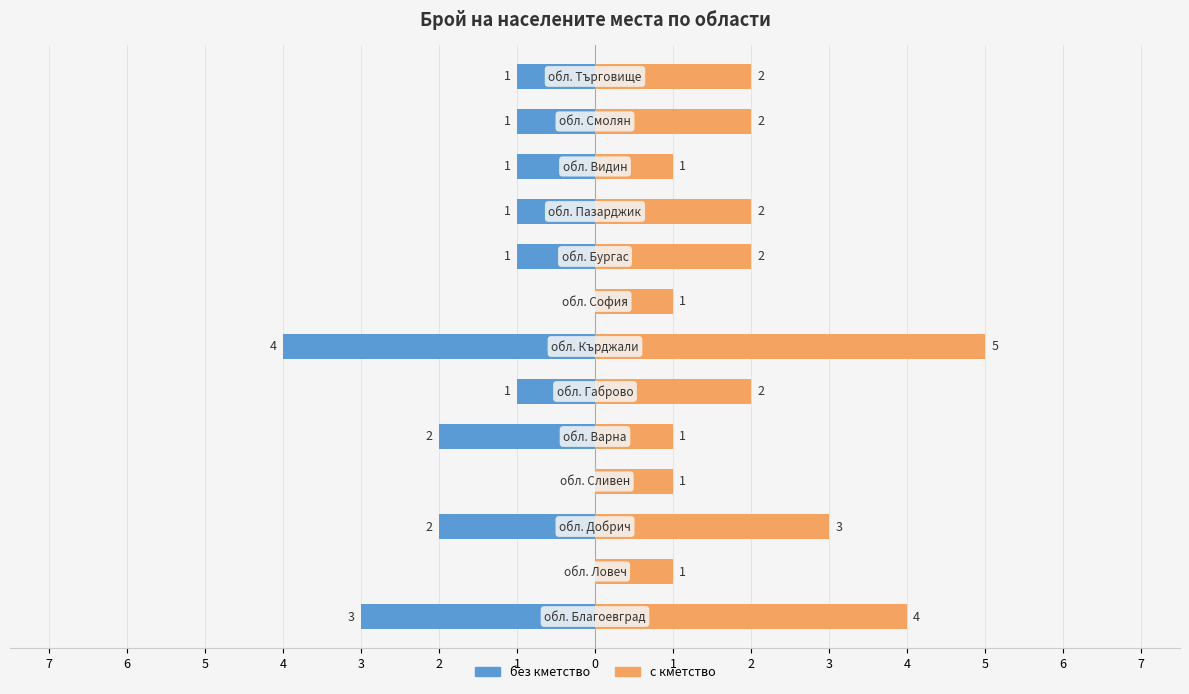

Reading left to right, list all the values displayed in this chart.

без кметство: -3	0	-2	0	-2	-1	-4	0	-1	-1	-1	-1	-1
с кметство: 4	1	3	1	1	2	5	1	2	2	1	2	2